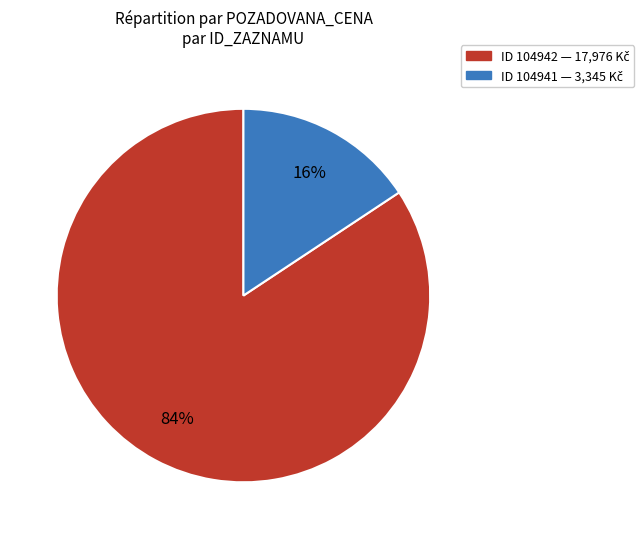

Is there any slice that represents more than half of the pie?

Yes